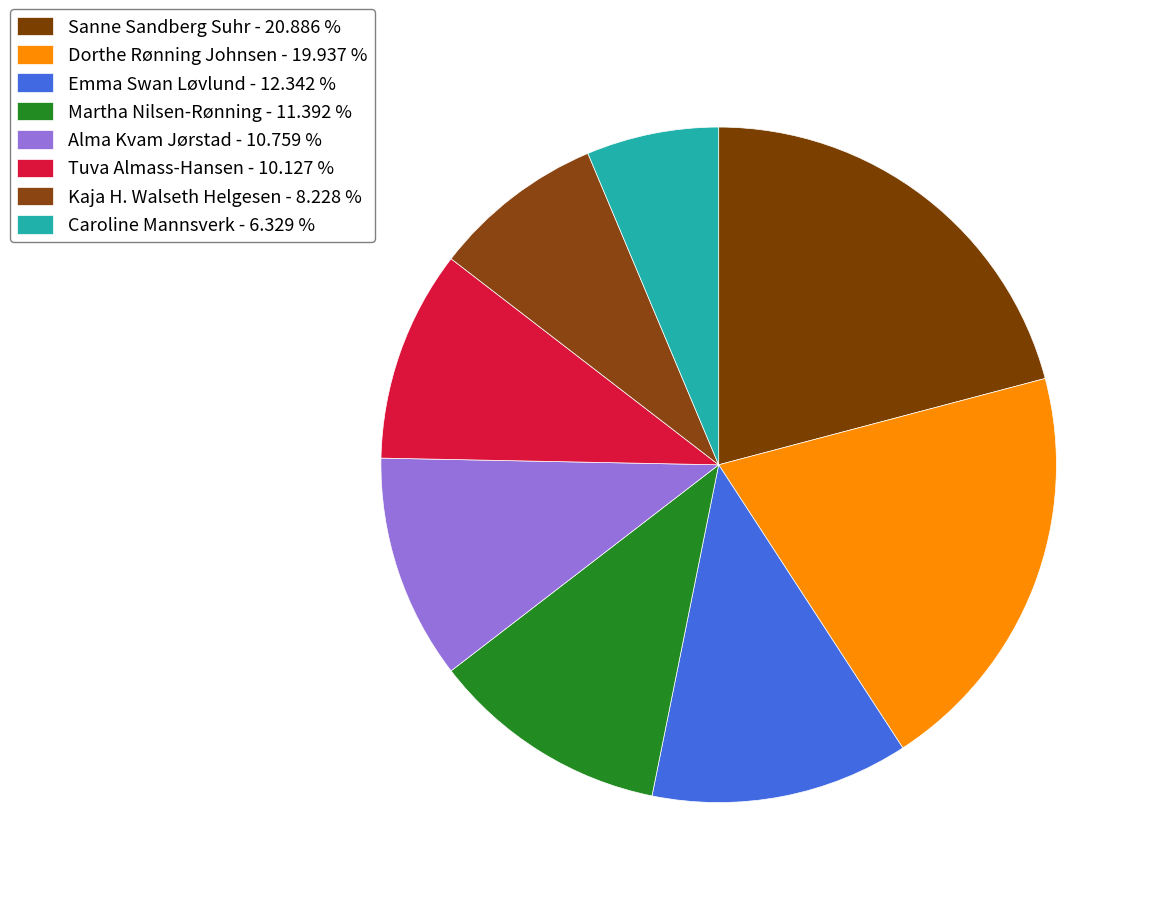

To the nearest percent, what is the average slice percentage?

12%